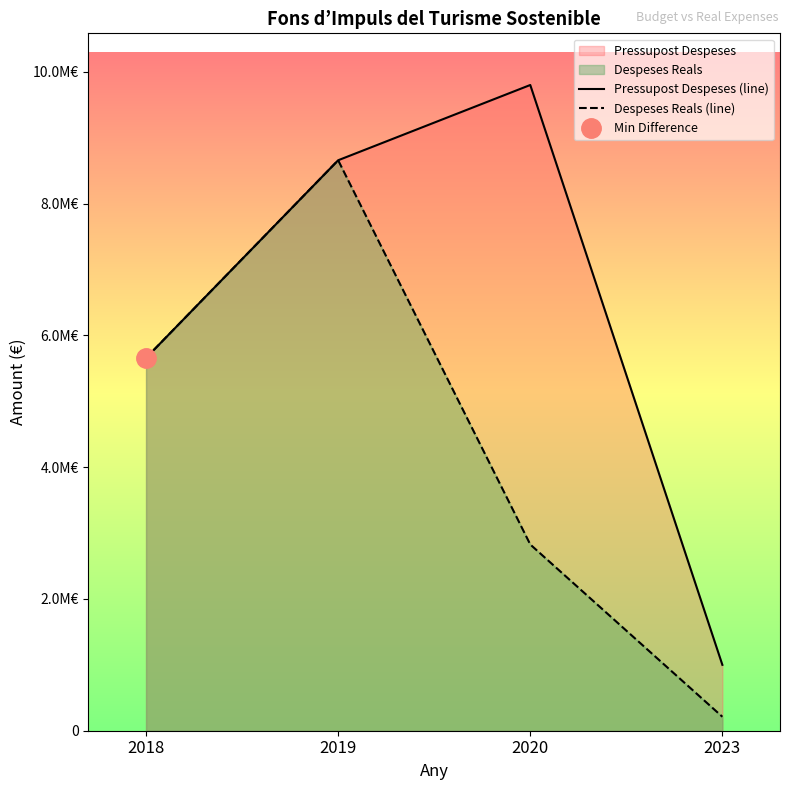

Count the Pressupost Despeses (line) values in the range 5659108 to 9802606.

3